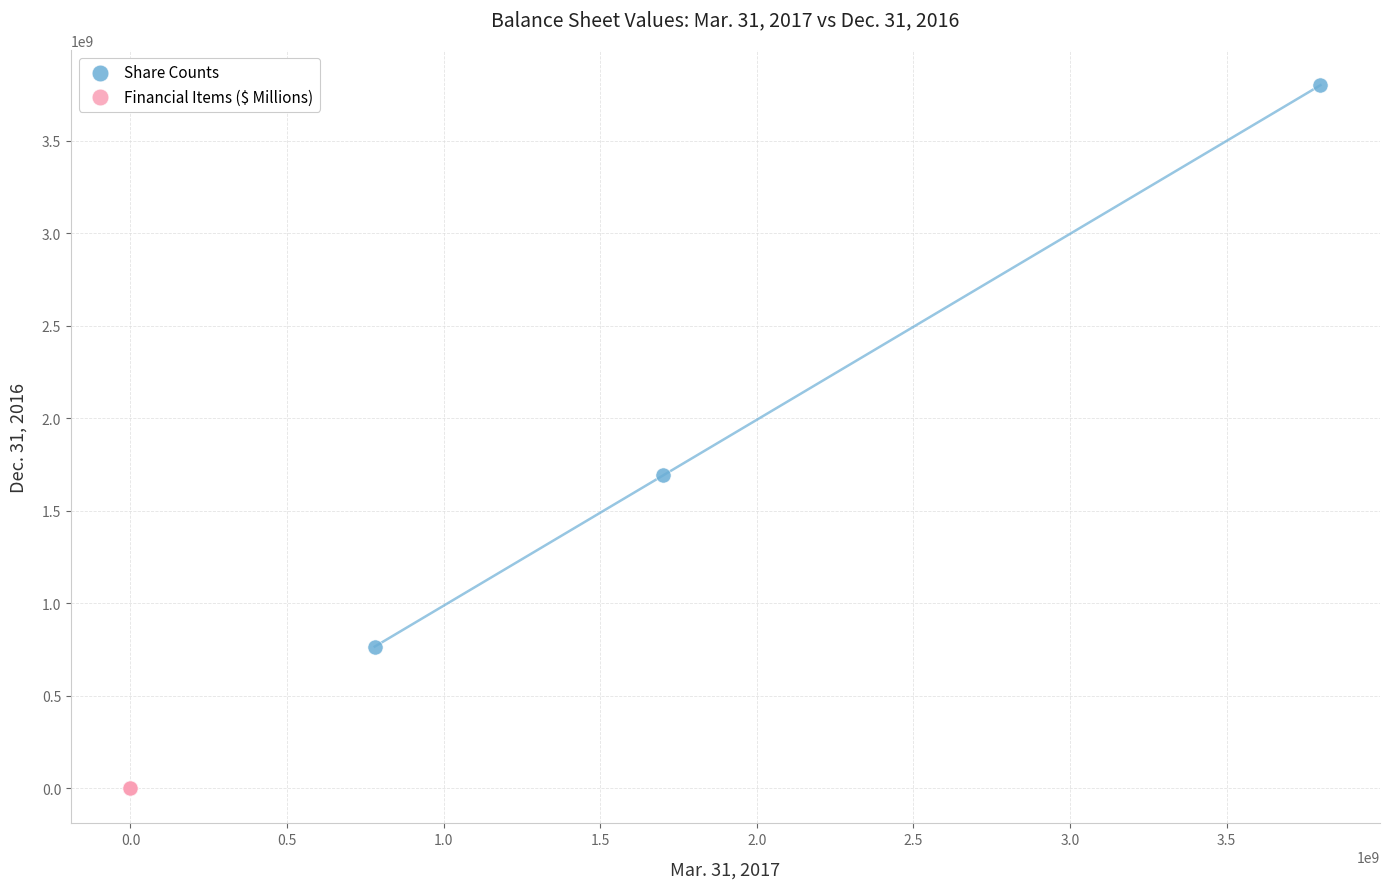

Which series reaches the minimum Y coordinate?

Financial Items ($ Millions)